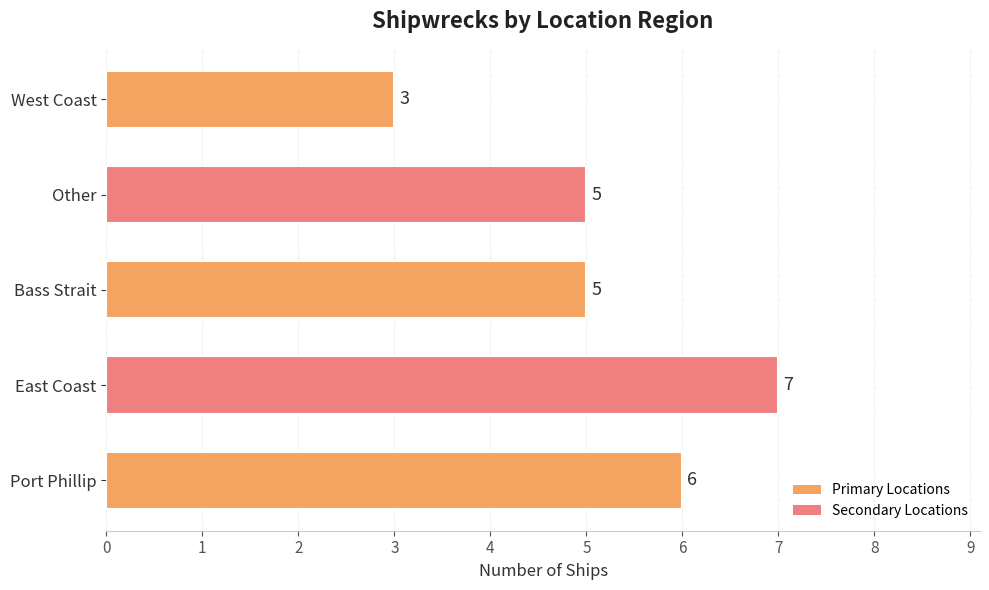

The value at West Coast is 3. True or false?

True